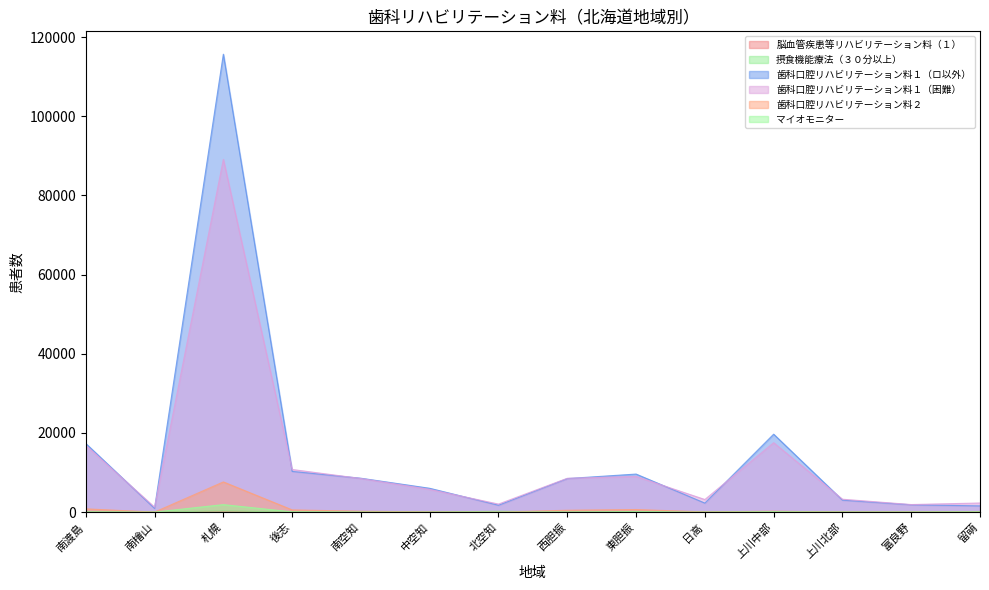

Reading left to right, extract all data points from this chart.

脳血管疾患等リハビリテーション料（１）: 南渡島=0	南檜山=0	札幌=222	後志=0	南空知=0	中空知=0	北空知=0	西胆振=0	東胆振=0	日高=0	上川中部=0	上川北部=0	富良野=0	留萌=0
摂食機能療法（３０分以上）: 南渡島=26	南檜山=0	札幌=315	後志=0	南空知=15	中空知=0	北空知=209	西胆振=0	東胆振=146	日高=0	上川中部=0	上川北部=0	富良野=12	留萌=149
歯科口腔リハビリテーション料１（ロ以外）: 南渡島=17330	南檜山=930	札幌=115649	後志=10277	南空知=8549	中空知=6009	北空知=1732	西胆振=8466	東胆振=9600	日高=2269	上川中部=19675	上川北部=3022	富良野=1846	留萌=1566
歯科口腔リハビリテーション料１（困難）: 南渡島=16851	南檜山=1247	札幌=89081	後志=10756	南空知=8481	中空知=5726	北空知=2021	西胆振=8533	東胆振=9000	日高=3172	上川中部=17527	上川北部=3248	富良野=1904	留萌=2292
歯科口腔リハビリテーション料２: 南渡島=815	南檜山=0	札幌=7614	後志=552	南空知=215	中空知=42	北空知=0	西胆振=464	東胆振=642	日高=40	上川中部=224	上川北部=0	富良野=0	留萌=0
マイオモニター: 南渡島=12	南檜山=0	札幌=1883	後志=55	南空知=14	中空知=0	北空知=0	西胆振=0	東胆振=0	日高=0	上川中部=109	上川北部=0	富良野=0	留萌=0